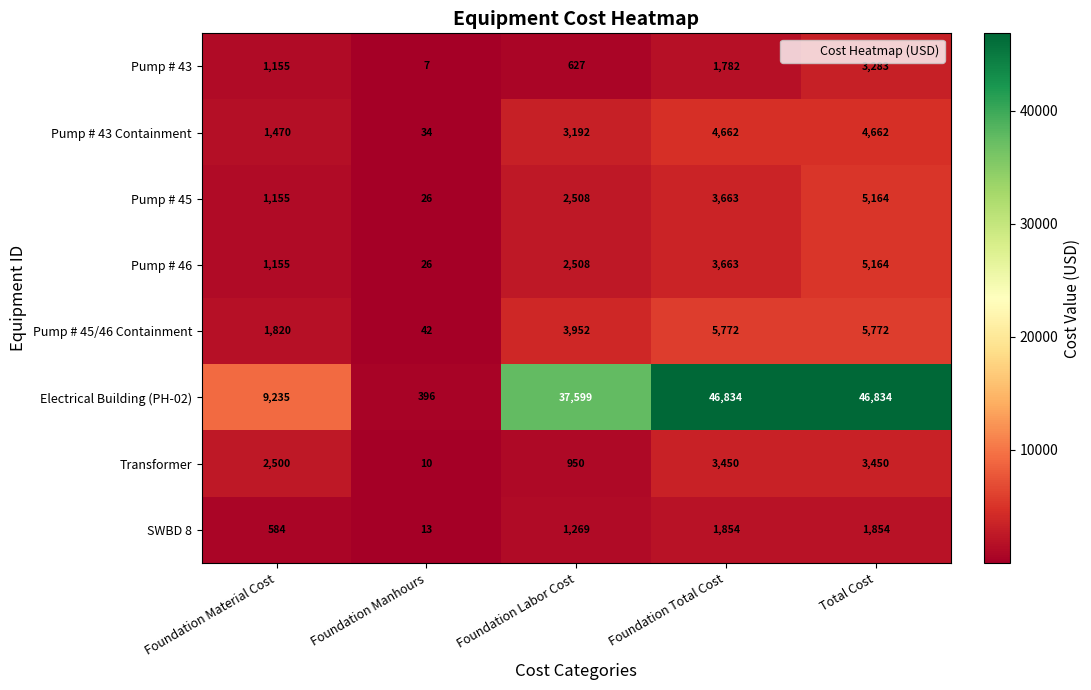

Count the Pump # 45/46 Containment values in the range 1820 to 5772.

4